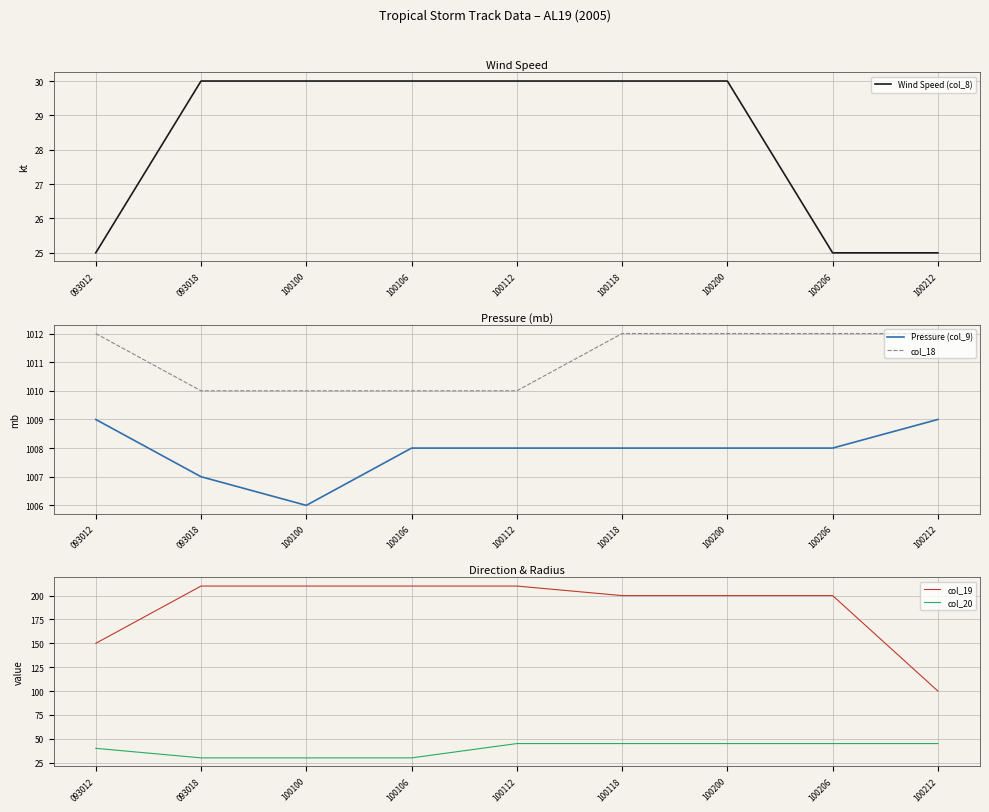

At 093012, list the series in order from smallest to largest.

Wind Speed (col_8), col_20, col_19, Pressure (col_9), col_18